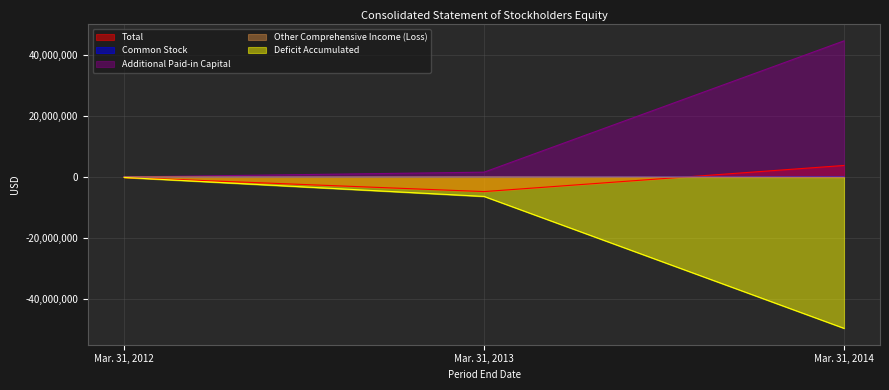

Is it true that Other Comprehensive Income (Loss) equals -51205 at Mar. 31, 2014?

False